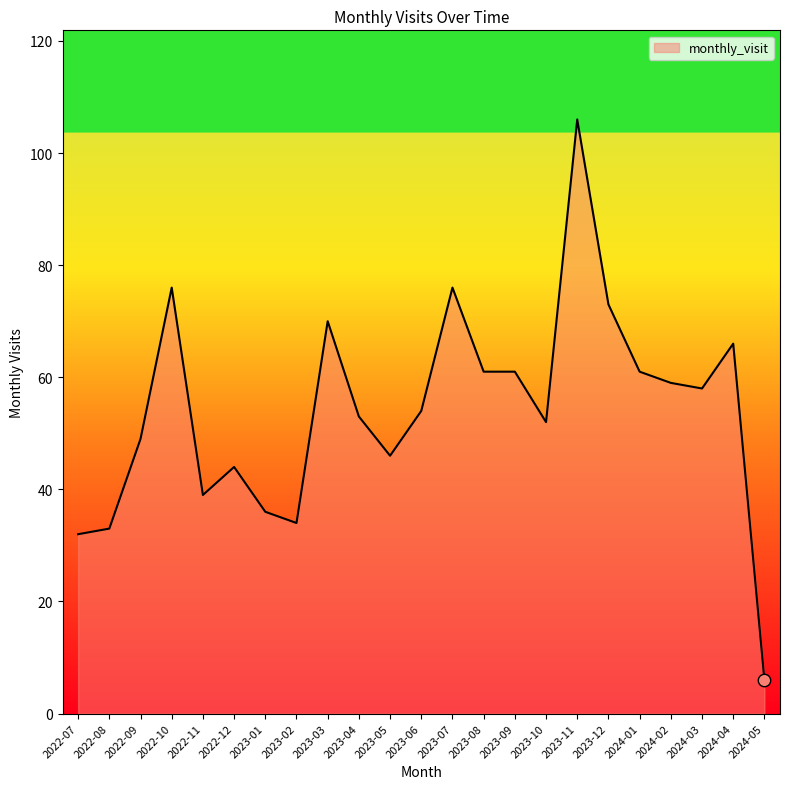

What is the ratio of the value at 2023-04 to the value at 2022-08?

1.6